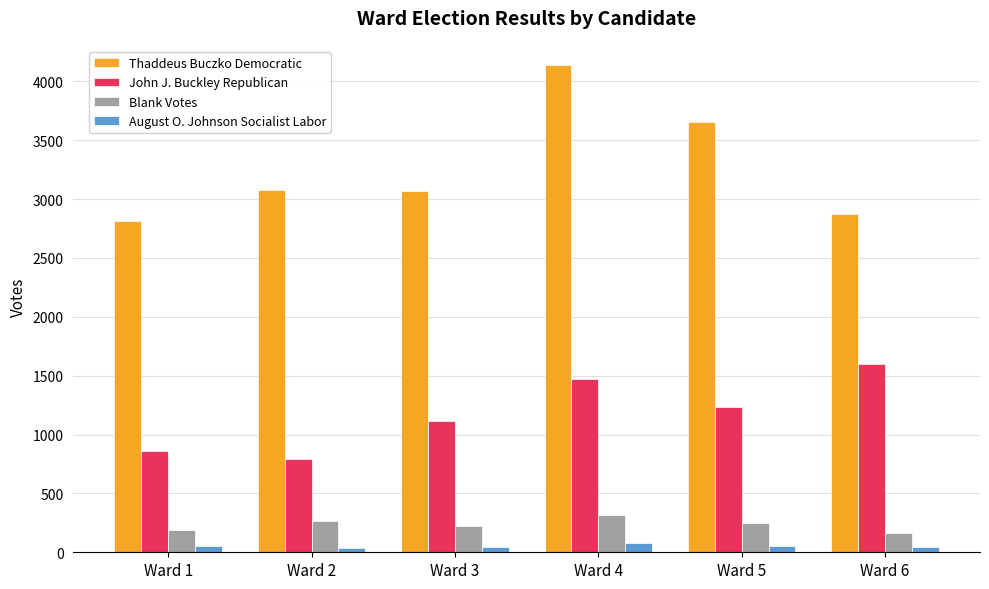

Which series has the widest spread of values?

Thaddeus Buczko Democratic